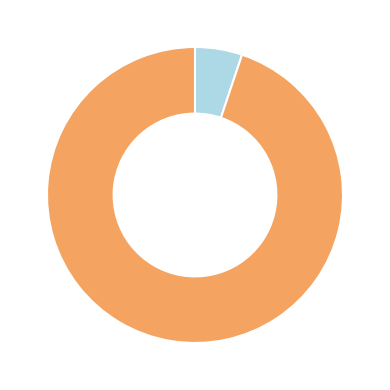

Is there any slice that represents more than half of the pie?

Yes